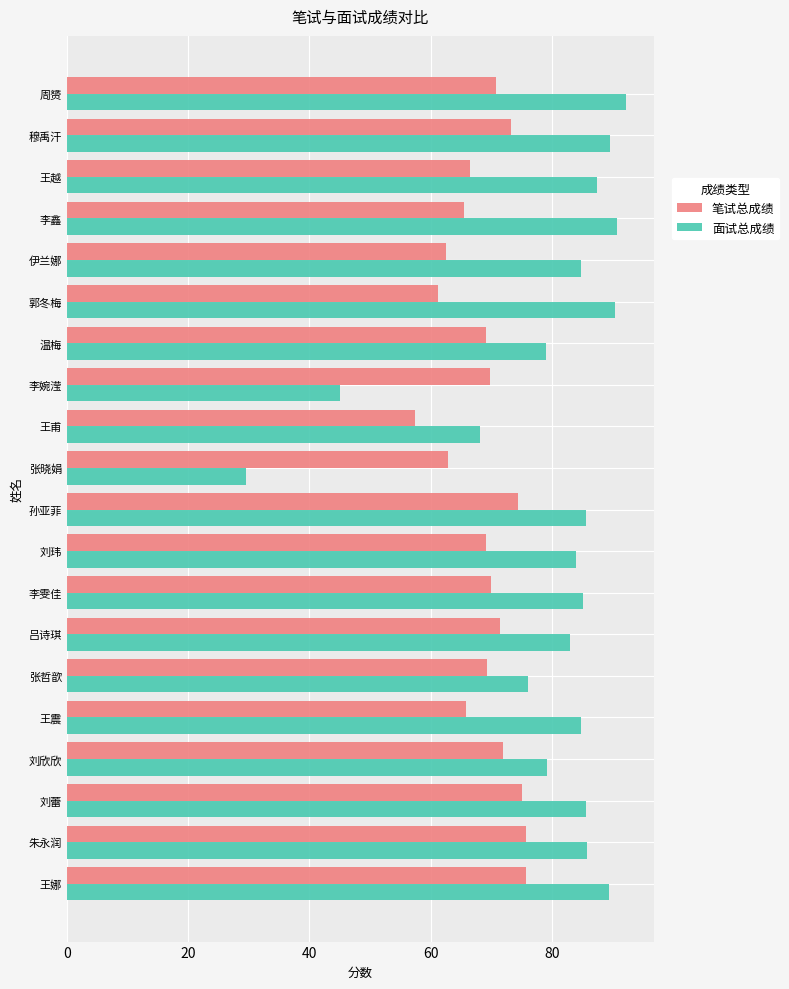

True or false: 面试总成绩 has a value of 90.8 at 李鑫.

True